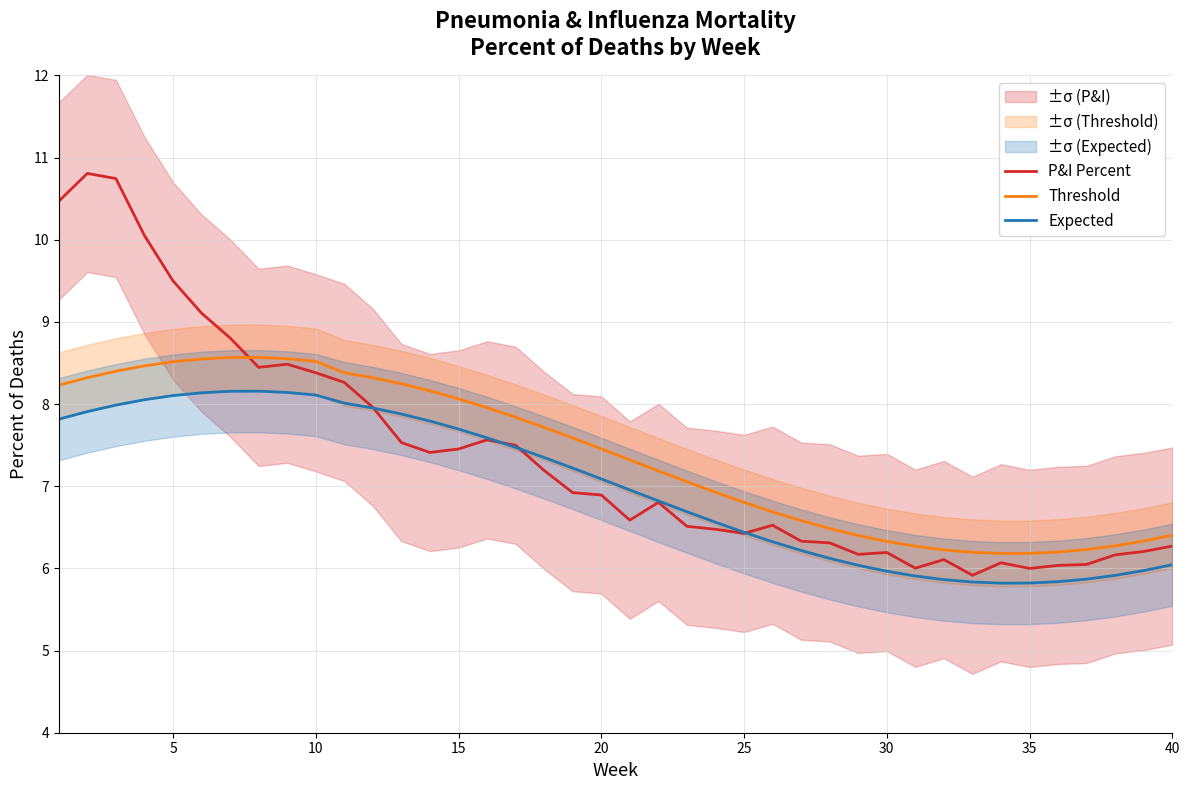

Rank the series by their maximum value, from lowest to highest.

Expected, Threshold, P&I Percent